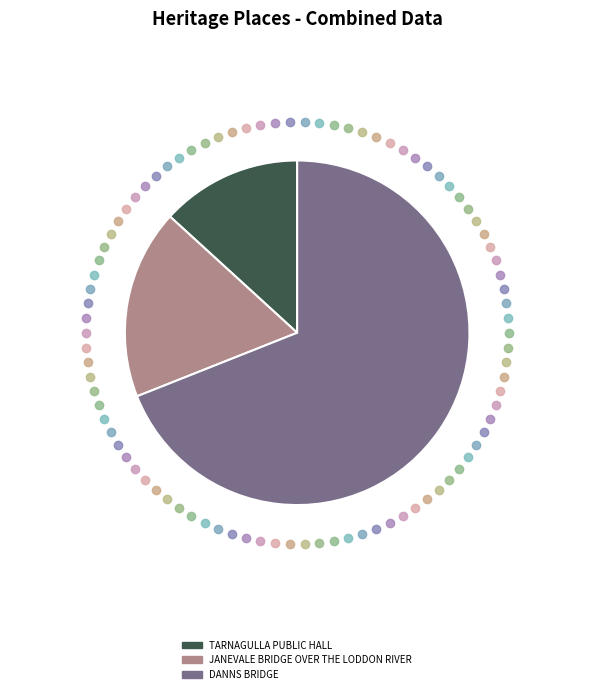

The DANNS BRIDGE slice represents 75% of the pie. True or false?

False